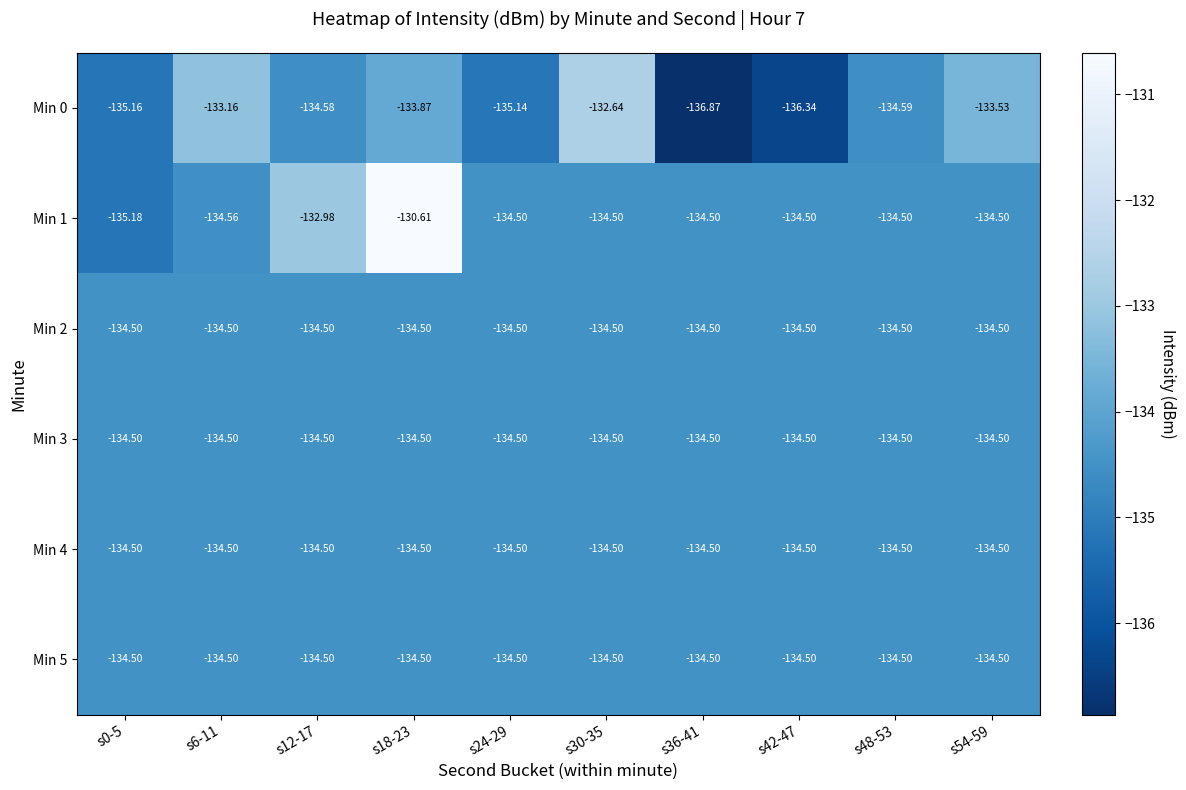

Reading right to left, list all the values displayed in this chart.

Min 0: s54-59=-133.5	s48-53=-134.6	s42-47=-136.3	s36-41=-136.9	s30-35=-132.6	s24-29=-135.1	s18-23=-133.9	s12-17=-134.6	s6-11=-133.2	s0-5=-135.2
Min 1: s54-59=-134.5	s48-53=-134.5	s42-47=-134.5	s36-41=-134.5	s30-35=-134.5	s24-29=-134.5	s18-23=-130.6	s12-17=-133.0	s6-11=-134.6	s0-5=-135.2
Min 2: s54-59=-134.5	s48-53=-134.5	s42-47=-134.5	s36-41=-134.5	s30-35=-134.5	s24-29=-134.5	s18-23=-134.5	s12-17=-134.5	s6-11=-134.5	s0-5=-134.5
Min 3: s54-59=-134.5	s48-53=-134.5	s42-47=-134.5	s36-41=-134.5	s30-35=-134.5	s24-29=-134.5	s18-23=-134.5	s12-17=-134.5	s6-11=-134.5	s0-5=-134.5
Min 4: s54-59=-134.5	s48-53=-134.5	s42-47=-134.5	s36-41=-134.5	s30-35=-134.5	s24-29=-134.5	s18-23=-134.5	s12-17=-134.5	s6-11=-134.5	s0-5=-134.5
Min 5: s54-59=-134.5	s48-53=-134.5	s42-47=-134.5	s36-41=-134.5	s30-35=-134.5	s24-29=-134.5	s18-23=-134.5	s12-17=-134.5	s6-11=-134.5	s0-5=-134.5